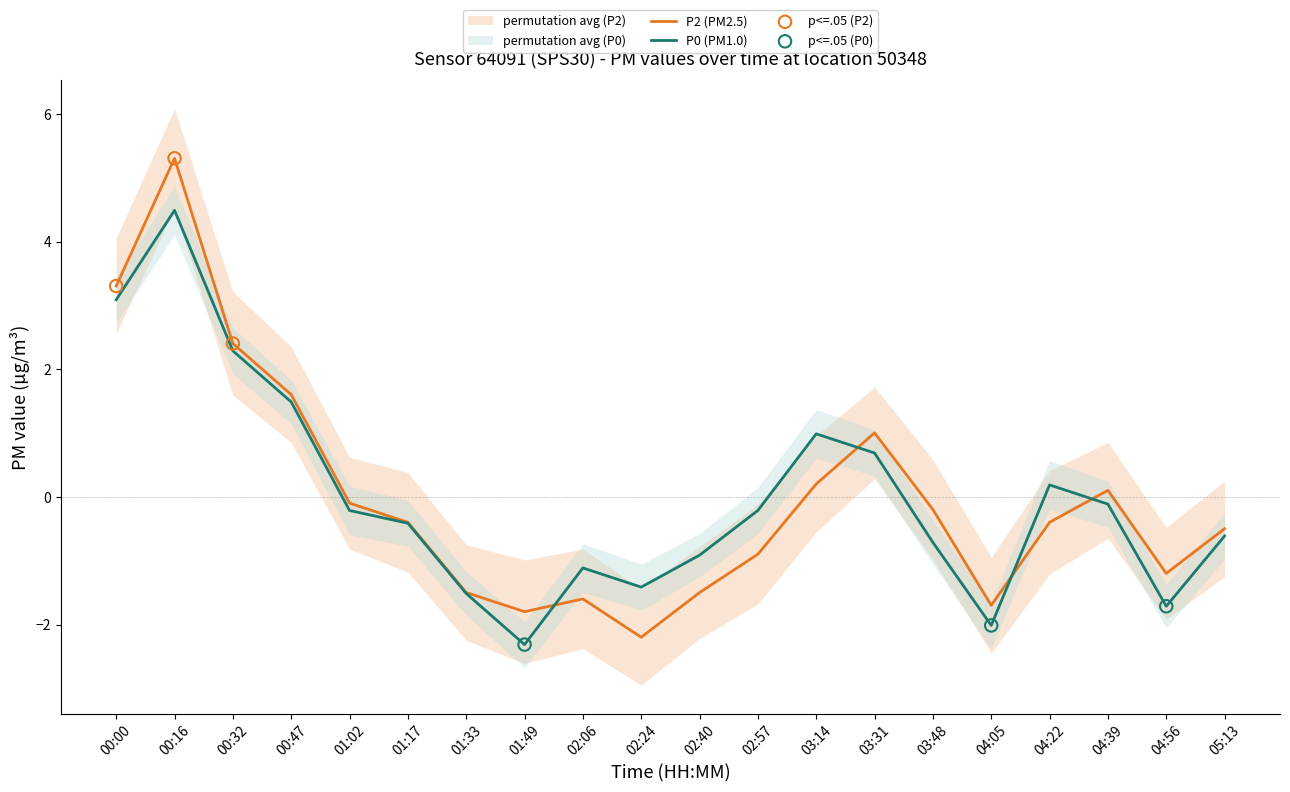

Which series has the largest total across all categories?

P0